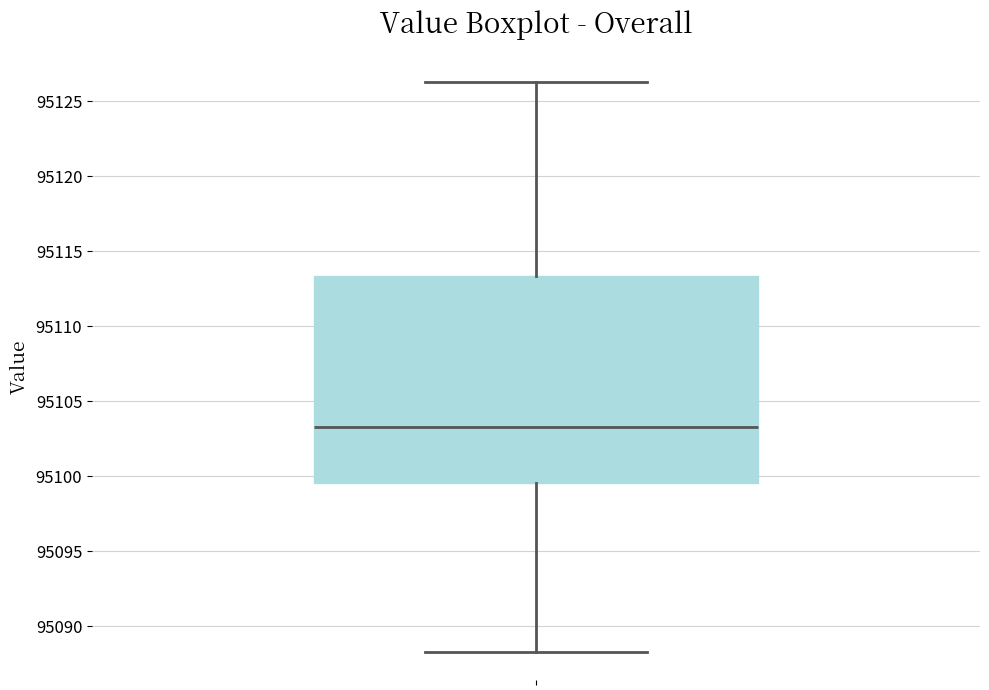

Transcribe this box plot: give where the median line is, the range the box spans, and where the two whiskers end, as read against the y-axis. The values are not printed on the chart, so give them approximately, as read against the axis.

median 95103.5, box 95099.5 to 95113.5, whiskers 95088.5 to 95126.5